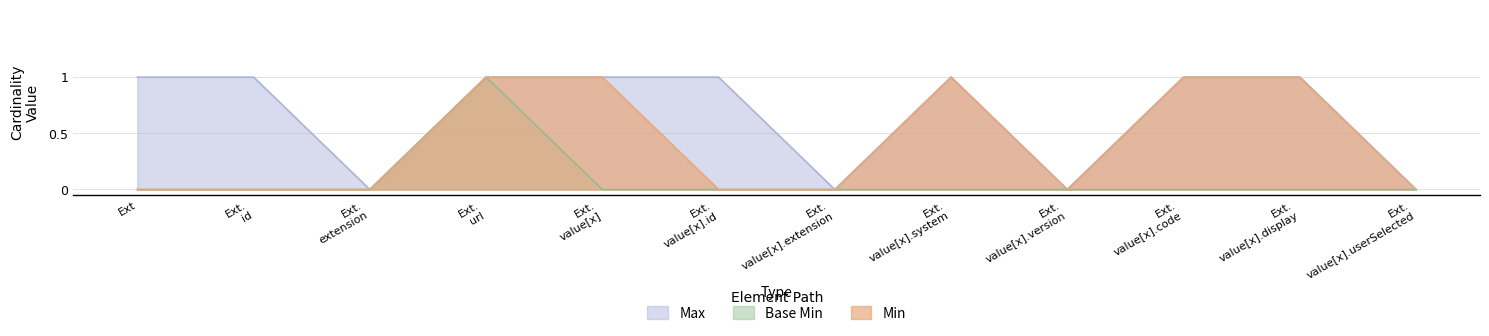

How many values in Min are above zero?

5